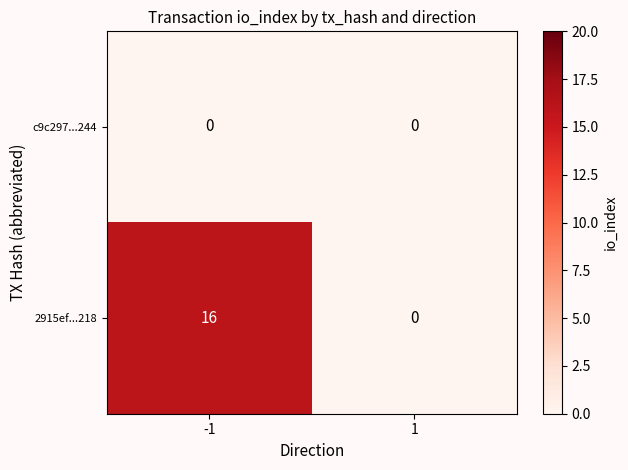

The value of c9c297...244 at 1 is 0. True or false?

True